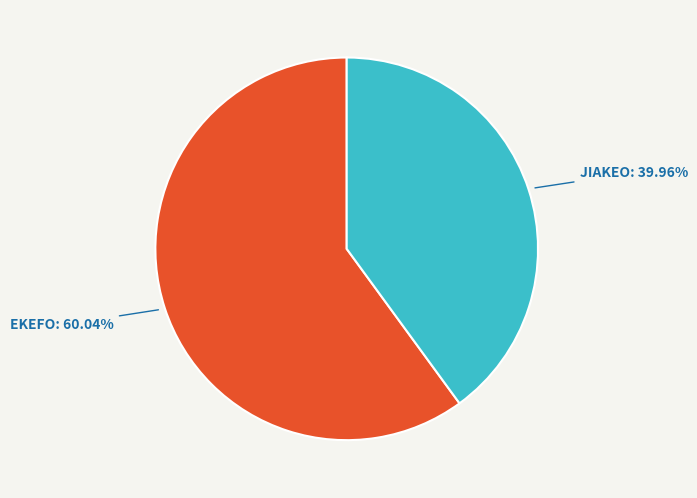

Is there a majority slice in this chart?

Yes